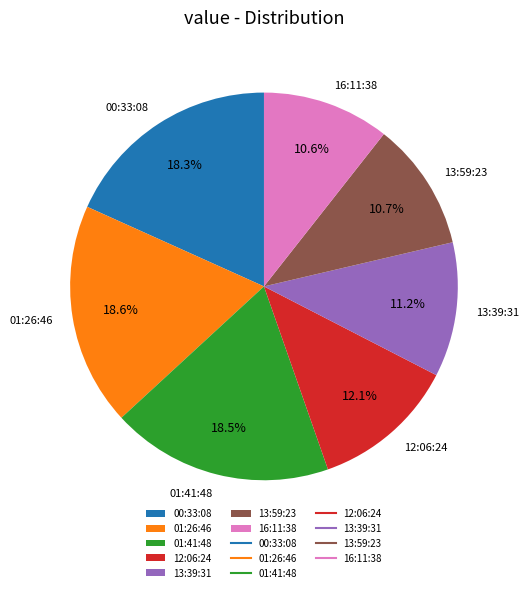

Is the sum of 00:33:08 and 13:59:23 greater than half?

No